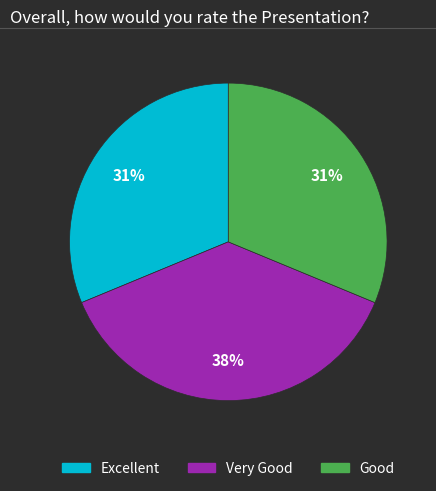

What is the ratio of the value at Good to the value at Excellent?

1.0